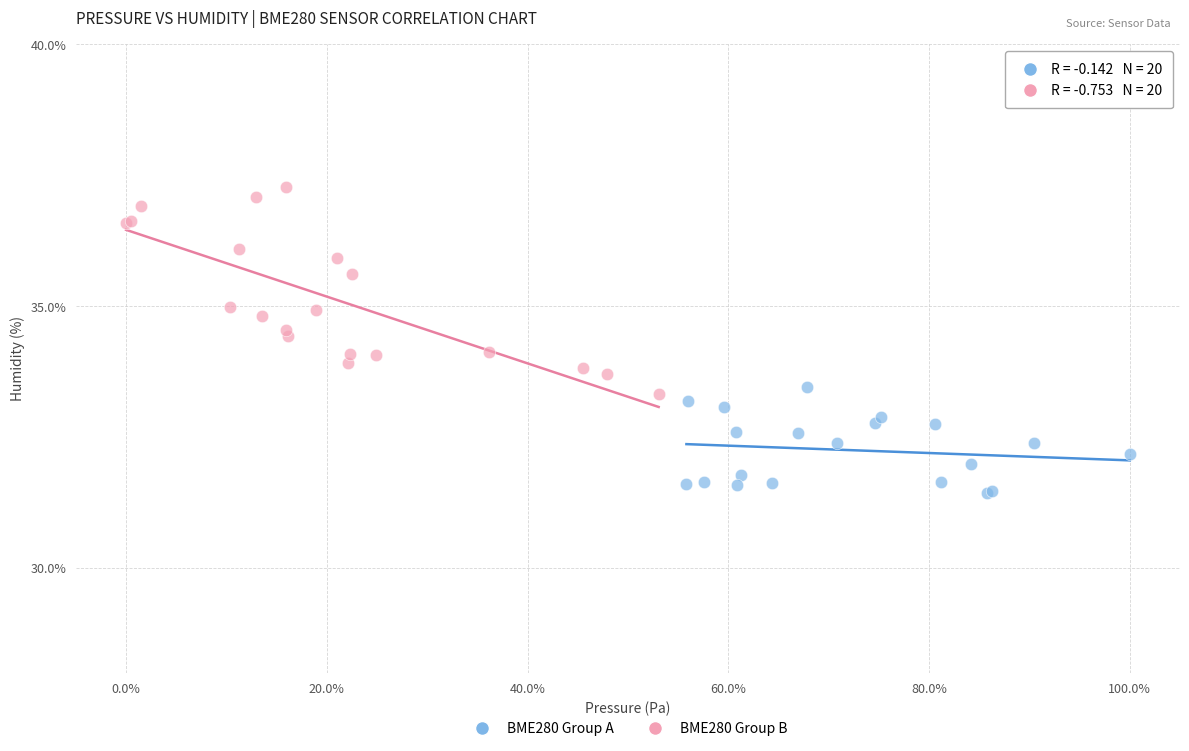

What are all the series names shown in the legend?

BME280 Group A, BME280 Group B